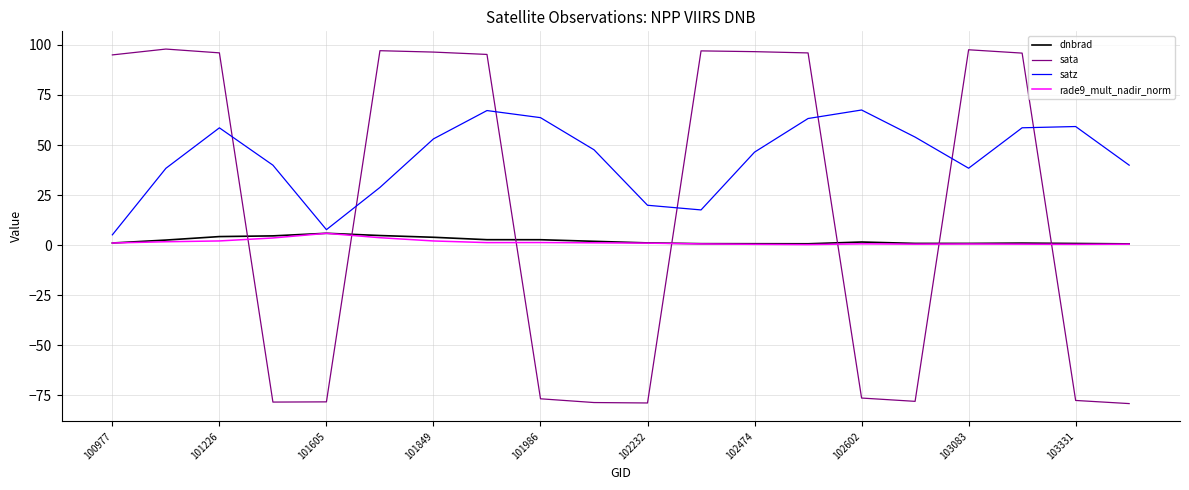

True or false: dnbrad and sata cross at least once.

True